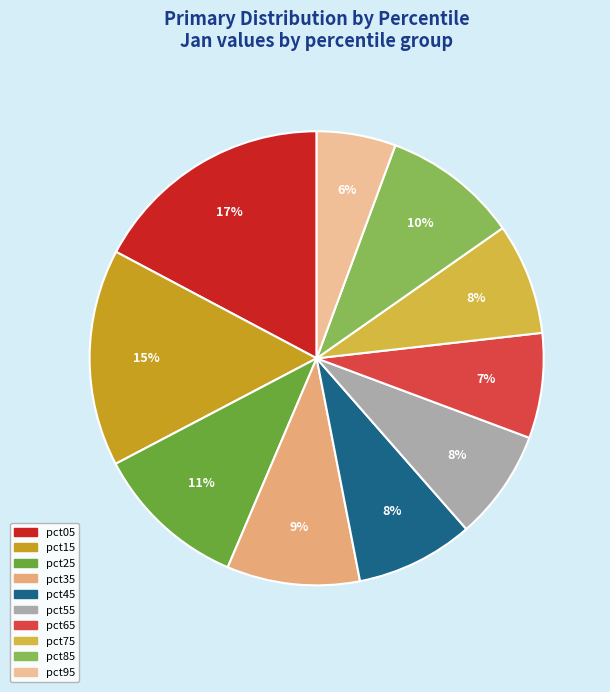

To the nearest percent, what is the combined percentage of pct55 and pct75?

16%